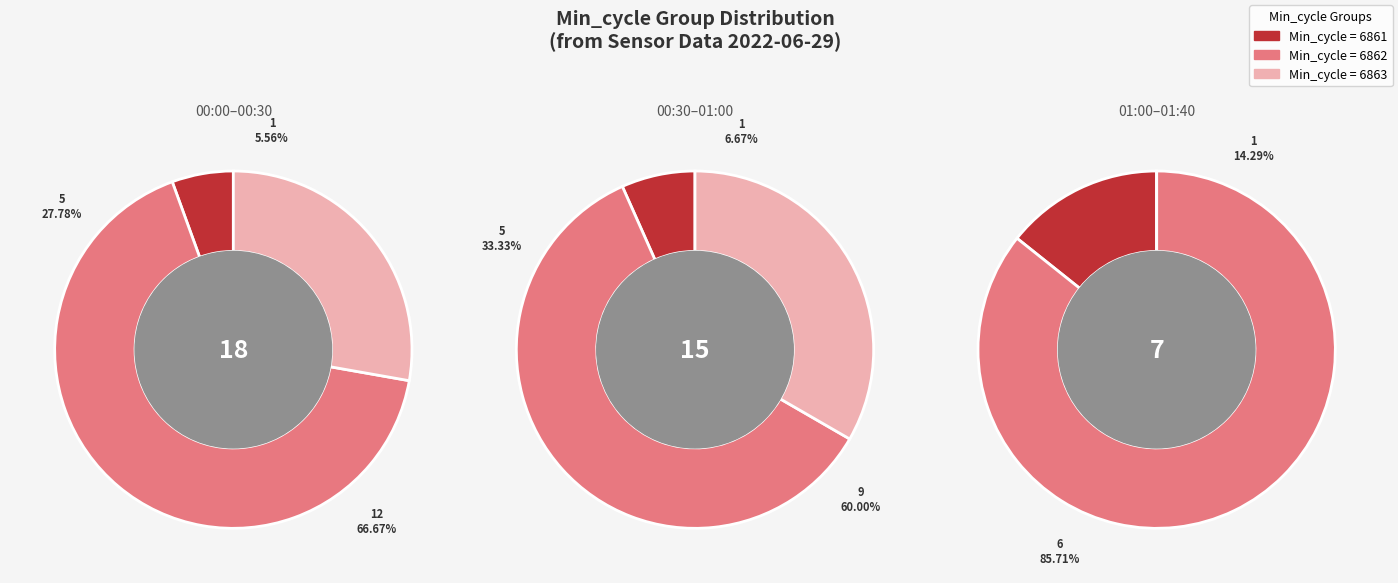

Does 00:21 represent more than half of the total?

No